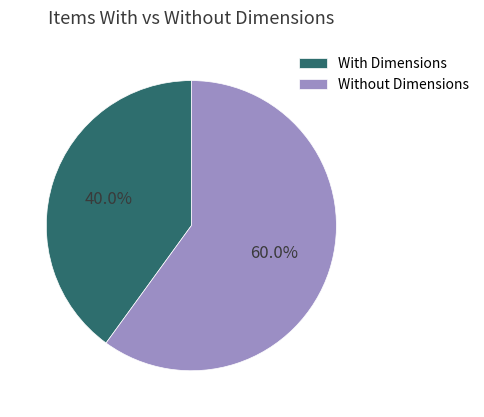

Count the number of slices in the pie.

2